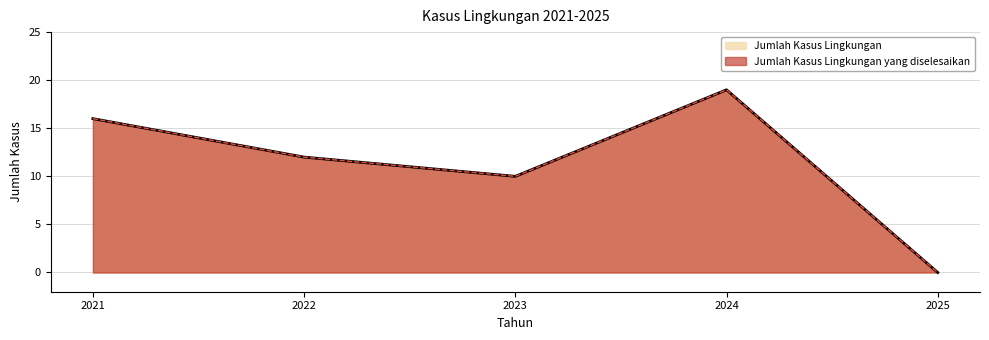

What is the total value across all series at 2022?

24